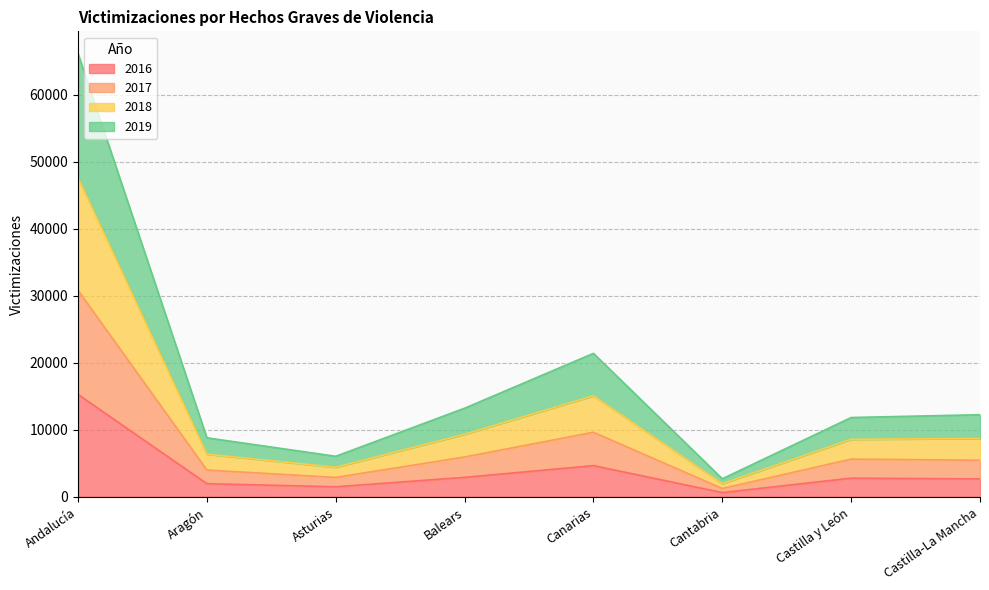

Does the chart have visible grid lines?

Yes